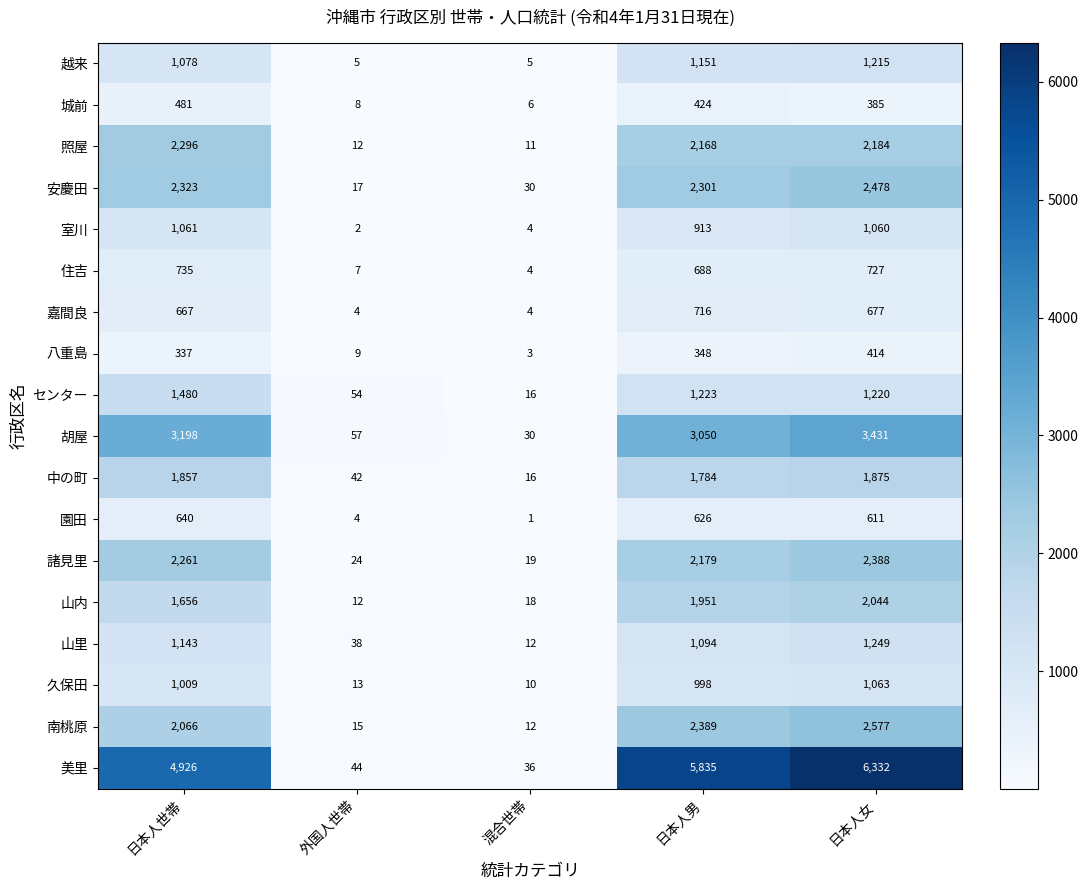

The value of 園田 at 外国人世帯 is 3. True or false?

False